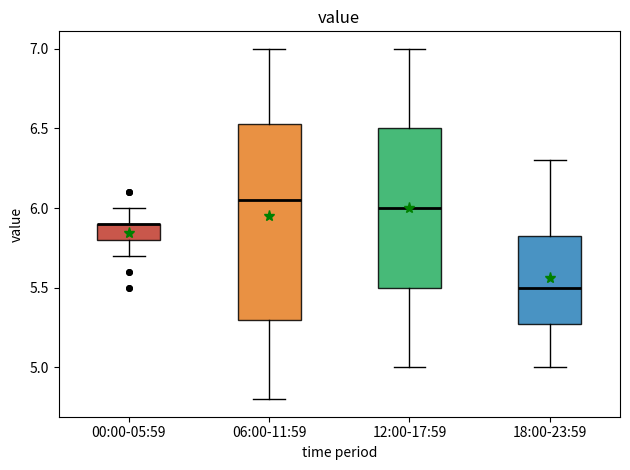

Where does the lower whisker of the box for 18:00-23:59 end on the y-axis? The values are not printed on the chart, so give them approximately, as read against the axis.

5.00